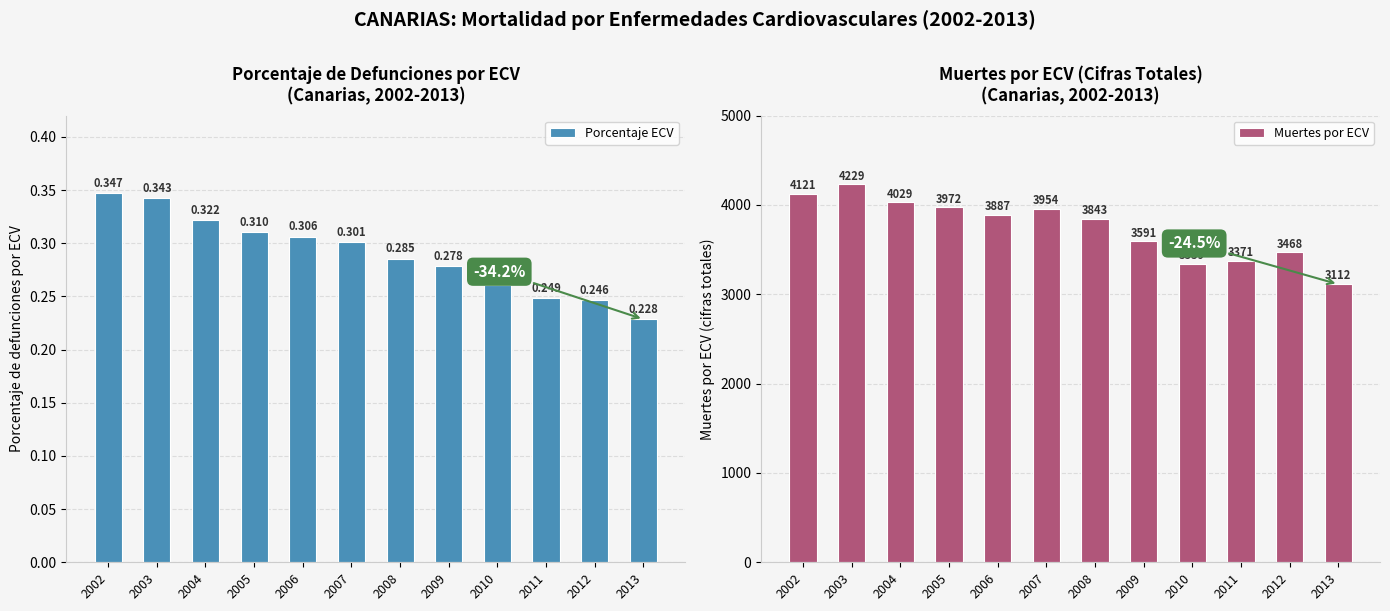

Reading left to right, transcribe all the data shown in this chart.

Porcentaje ECV: 0.3	0.3	0.3	0.3	0.3	0.3	0.3	0.3	0.3	0.2	0.2	0.2
Muertes por ECV: 4121.0	4229.0	4029.0	3972.0	3887.0	3954.0	3843.0	3591.0	3339.0	3371.0	3468.0	3112.0